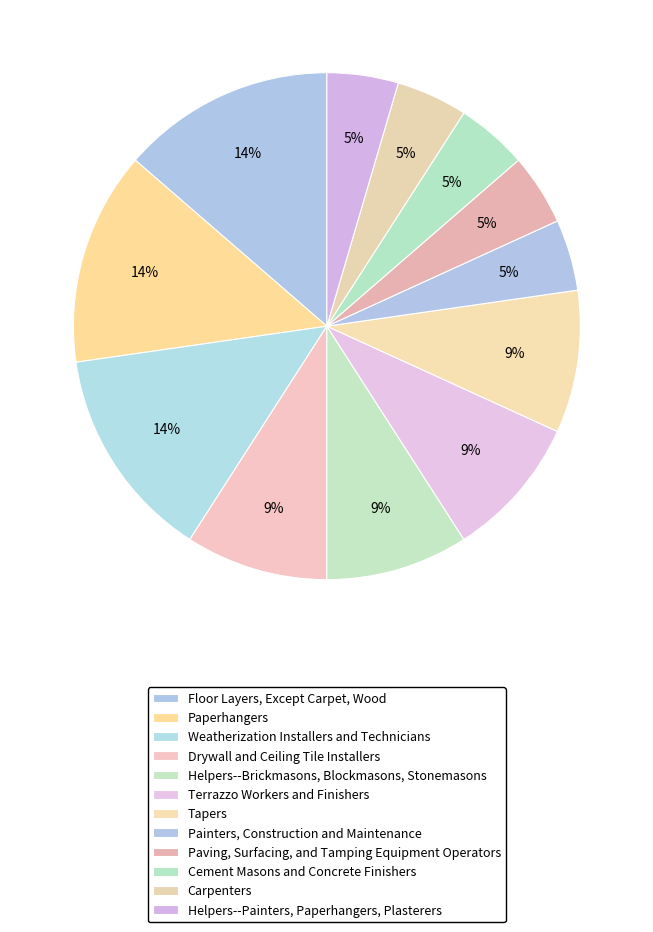

What portion of the pie excludes Helpers--Painters, Paperhangers, Plasterers?

95.5%